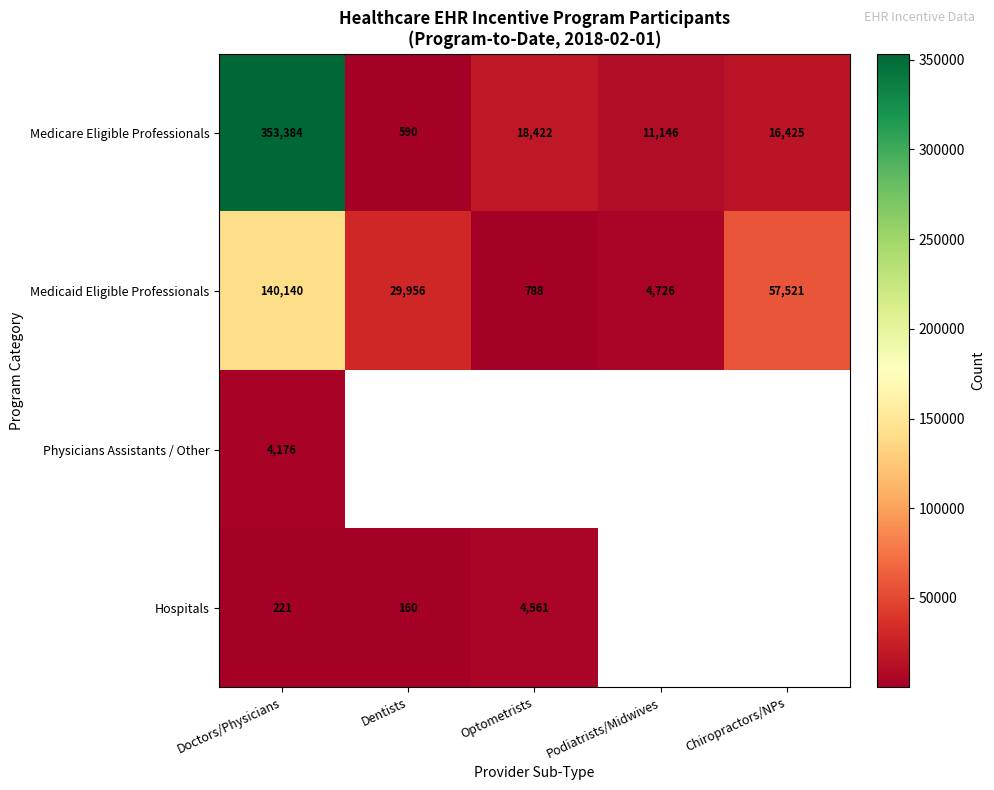

What is the approximate value of Medicaid Eligible Professionals at Doctors/Physicians?

140140